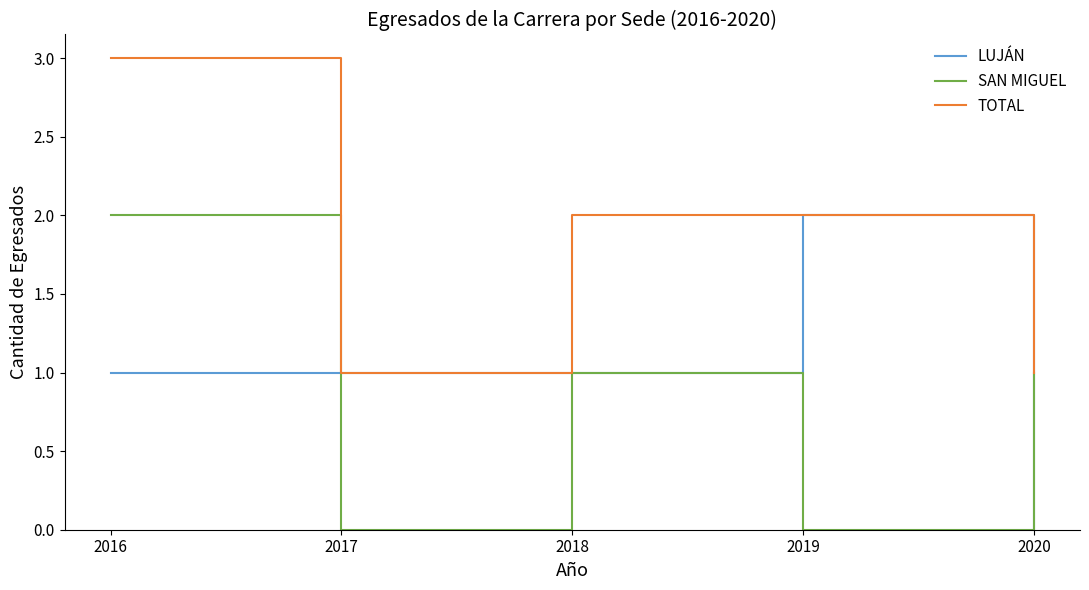

List the series in order of their overall mean, lowest first.

SAN MIGUEL, LUJÁN, TOTAL